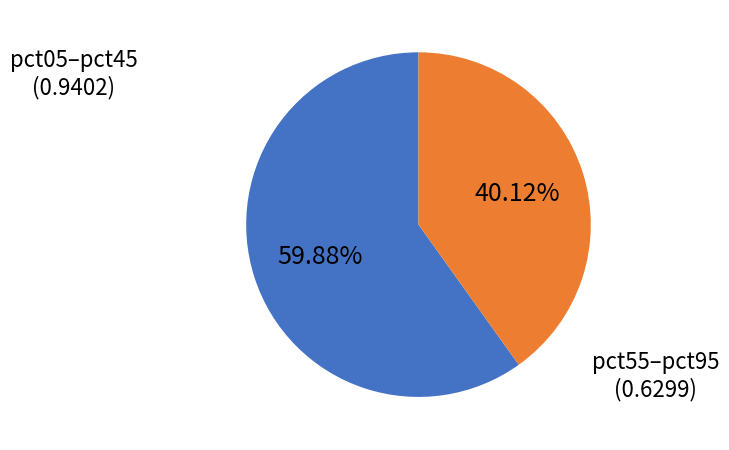

Is there any slice that represents more than half of the pie?

Yes